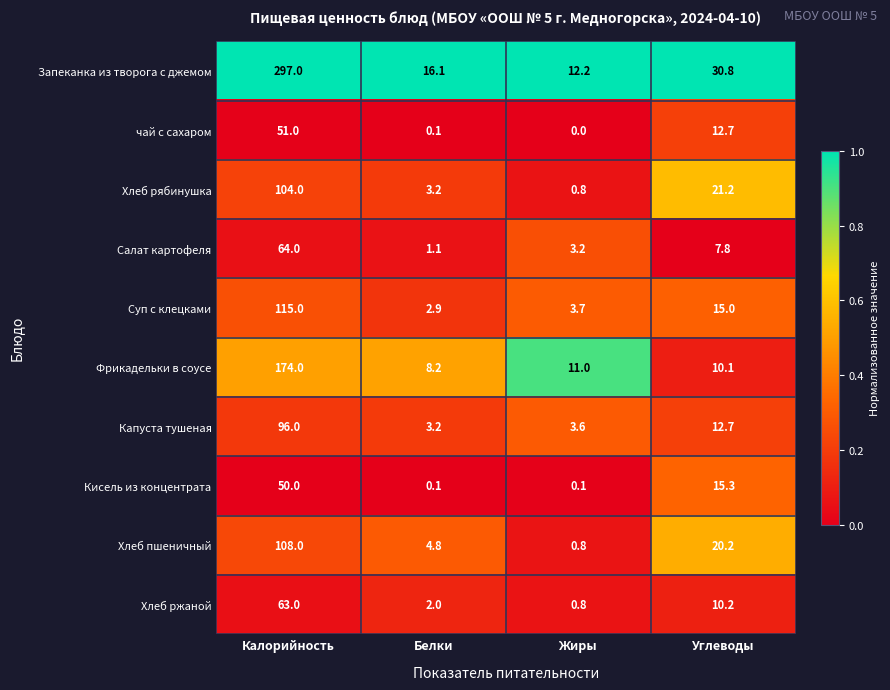

Rank the series by their maximum value, from highest to lowest.

Запеканка из творога с джемом, Фрикадельки в соусе, Суп с клецками, Хлеб пшеничный, Хлеб рябинушка, Капуста тушеная, Салат картофеля, Хлеб ржаной, чай с сахаром, Кисель из концентрата